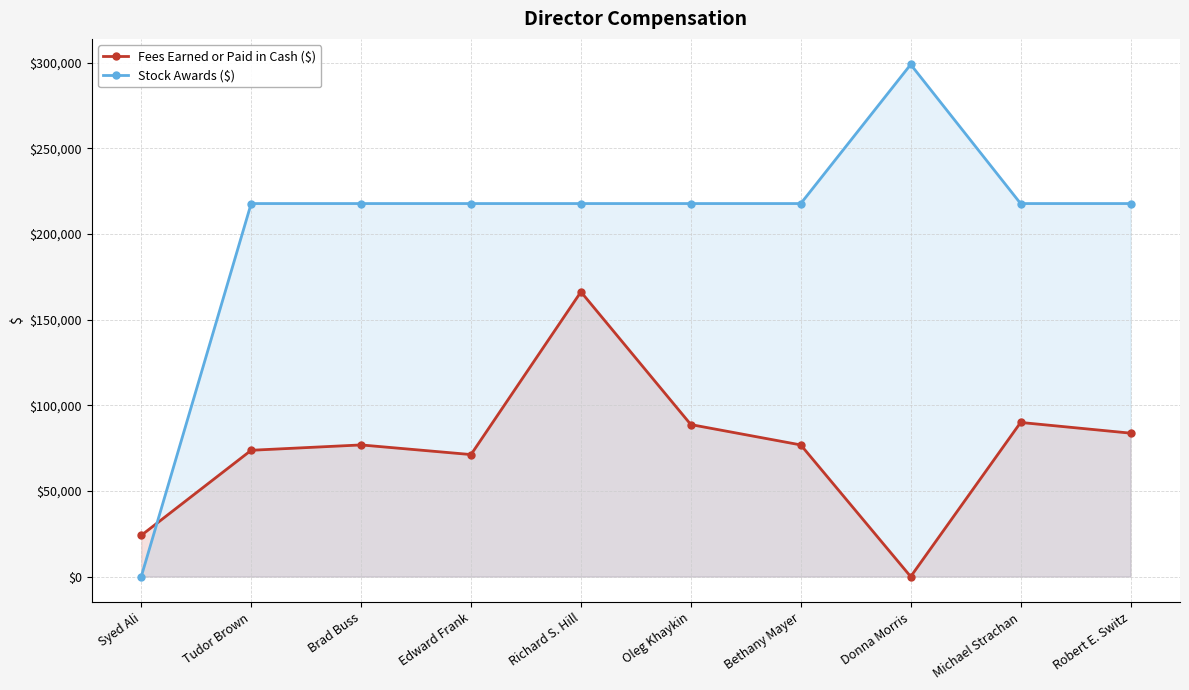

How many times do Stock Awards ($) and Fees Earned or Paid in Cash ($) cross each other?

1